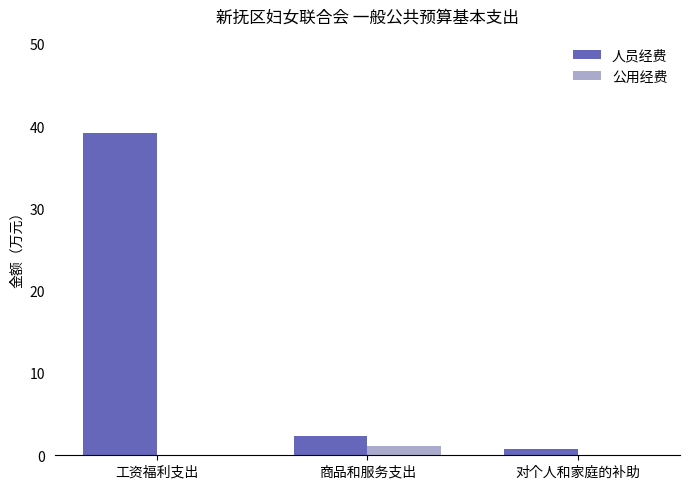

Which series changed the most between 工资福利支出 and 商品和服务支出?

人员经费